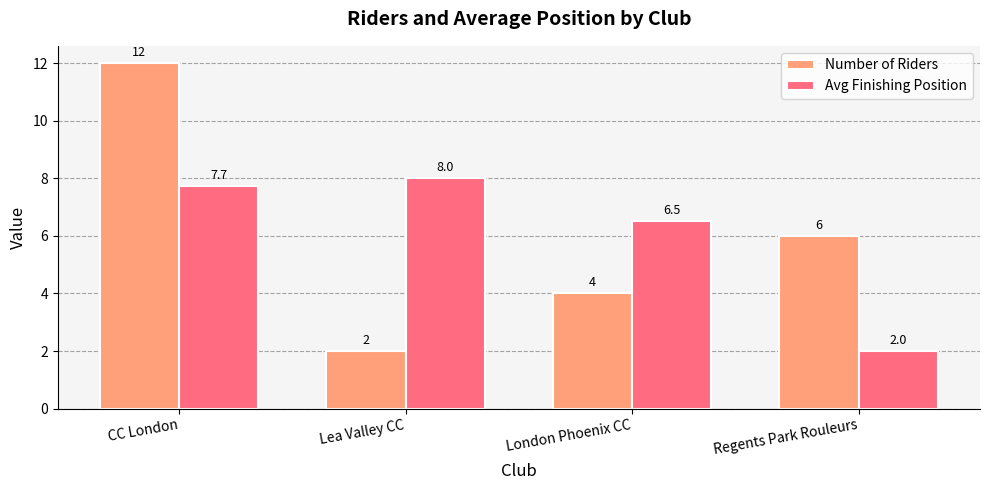

Is the value of Number of Riders at London Phoenix CC greater than the value of Avg Finishing Position at CC London?

No